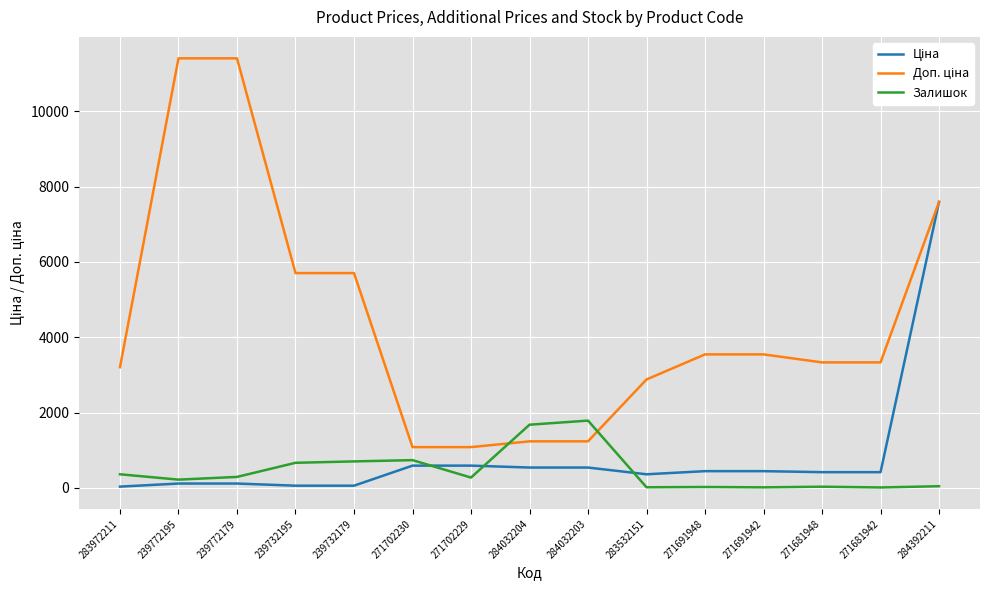

What is the total value across all series at 284032203?

3560.4